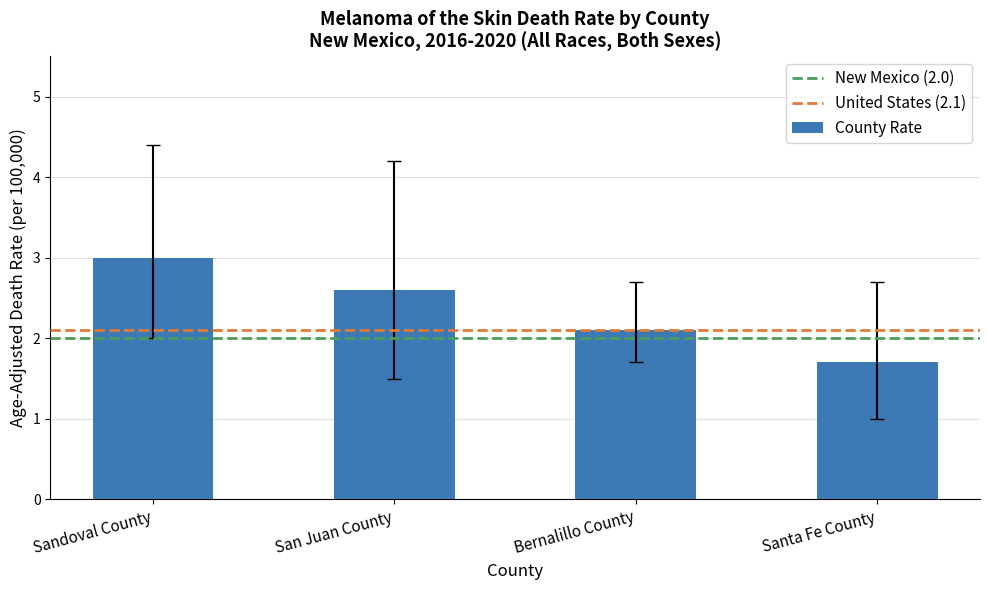

What is the change in value from Sandoval County to Santa Fe County?

-1.3